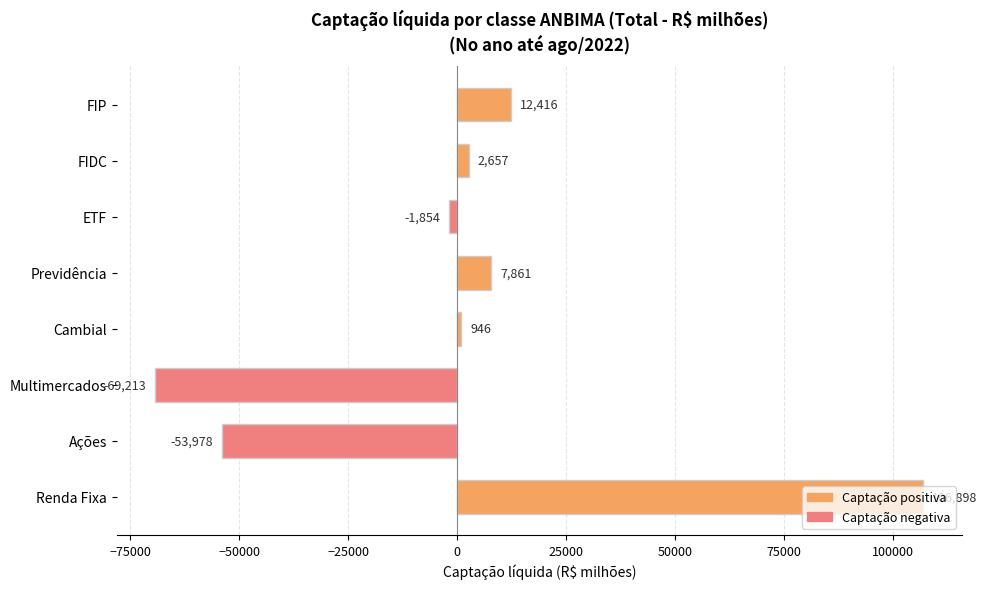

Where is the data nearest to the value 18842?

FIP